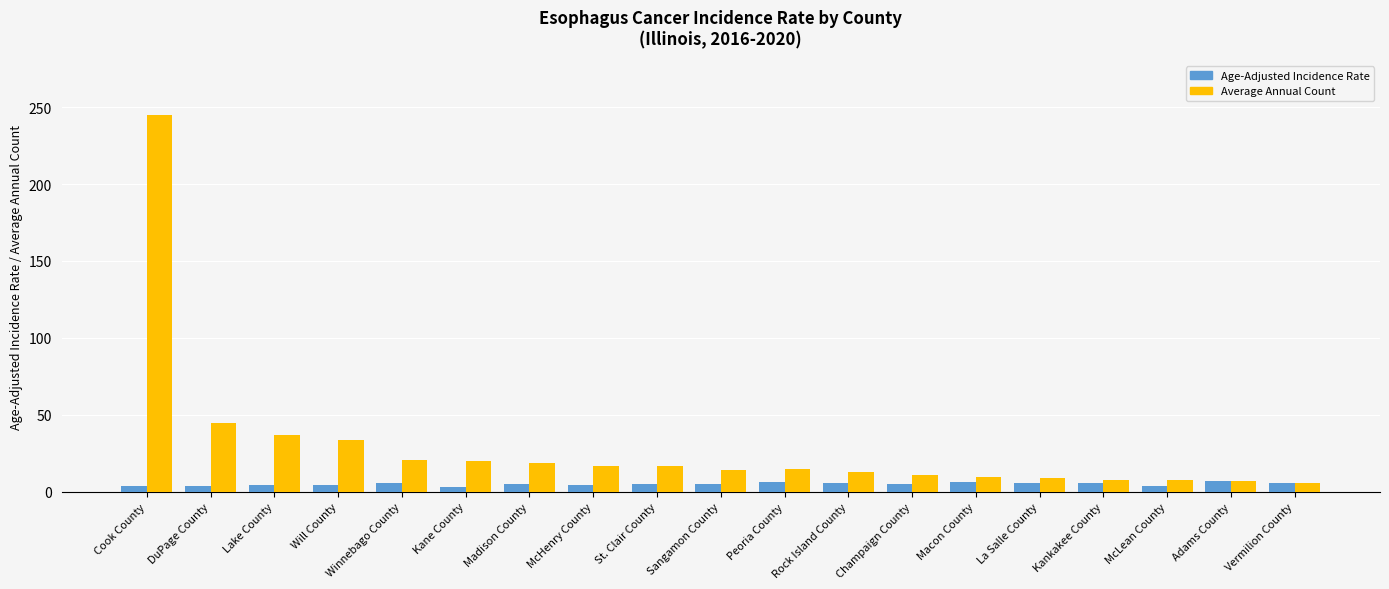

What is the lowest value of the Average Annual Count series?

6.0